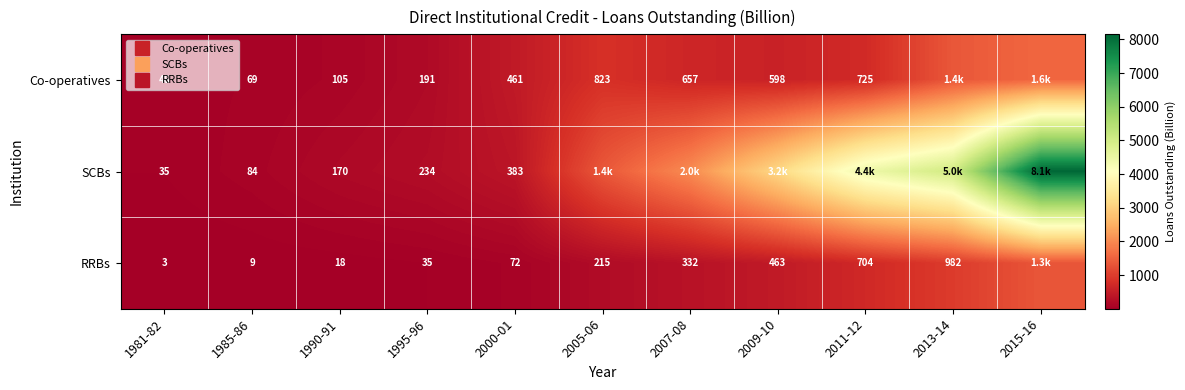

Count the number of data series in this chart.

3